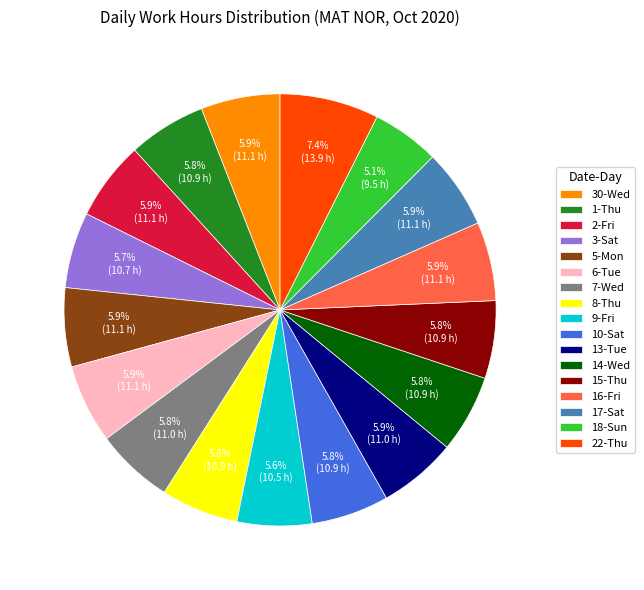

To the nearest percent, what percentage of the pie is 7-Wed?

6%